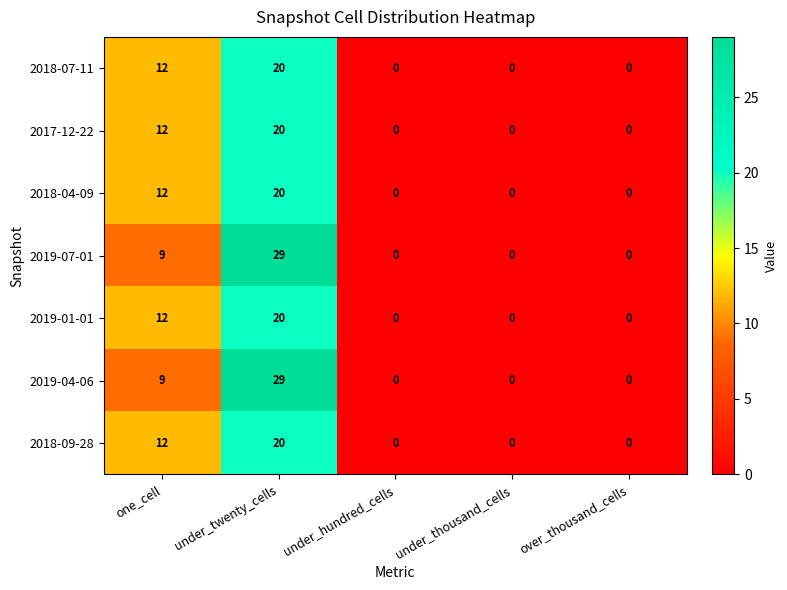

Is it true that 2017-12-22 equals 0 at under_thousand_cells?

True